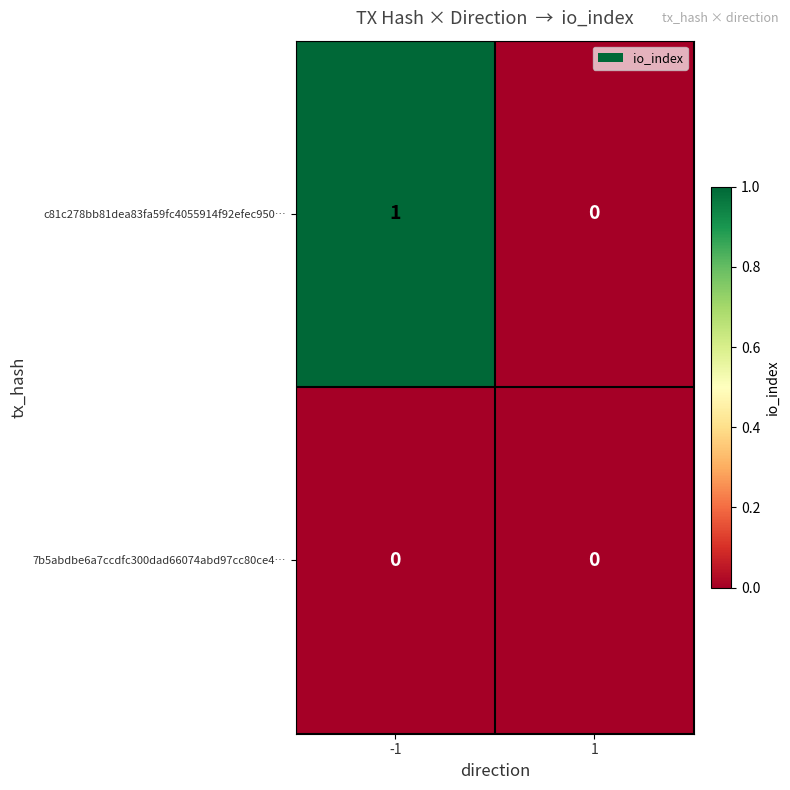

The 7b5abdbe6a7ccdfc300dad66074abd97cc80ce4… series shows 0 at 1. True or false?

True